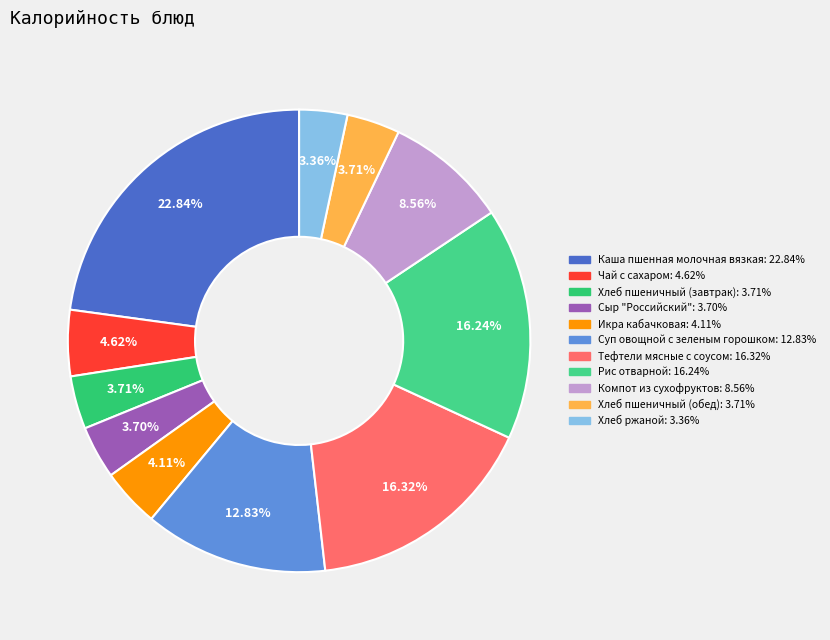

To the nearest percent, what percentage of the pie is Икра кабачковая?

4%